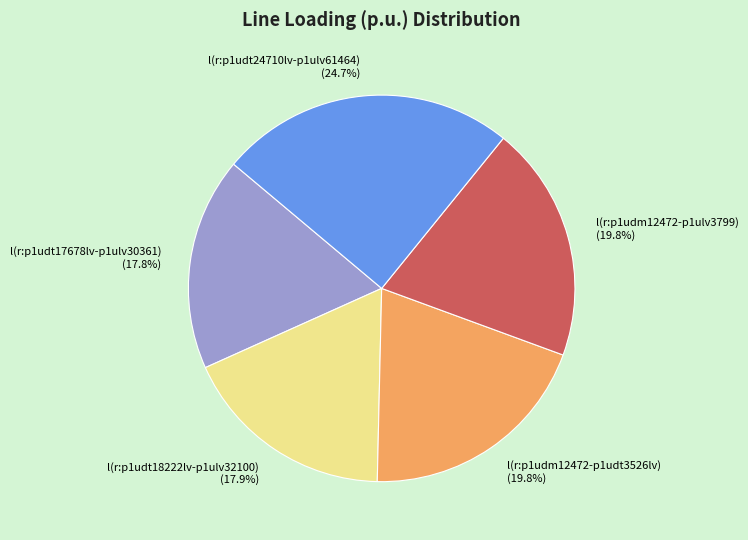

Is there any slice that represents more than half of the pie?

No